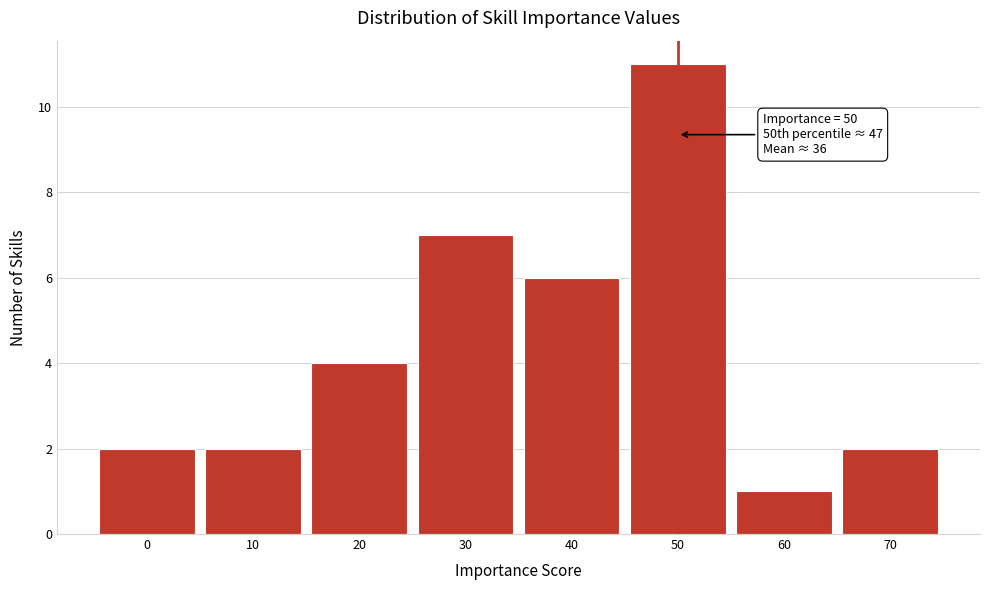

Which range on the x-axis has the tallest bar?

45 to 55